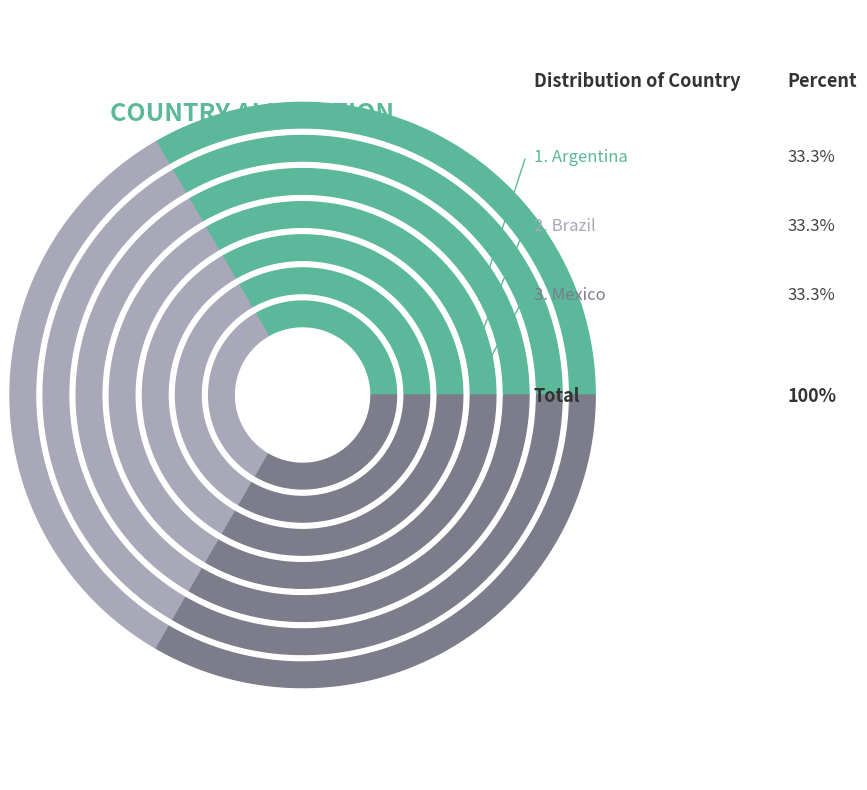

Which slice is the largest?

Argentina